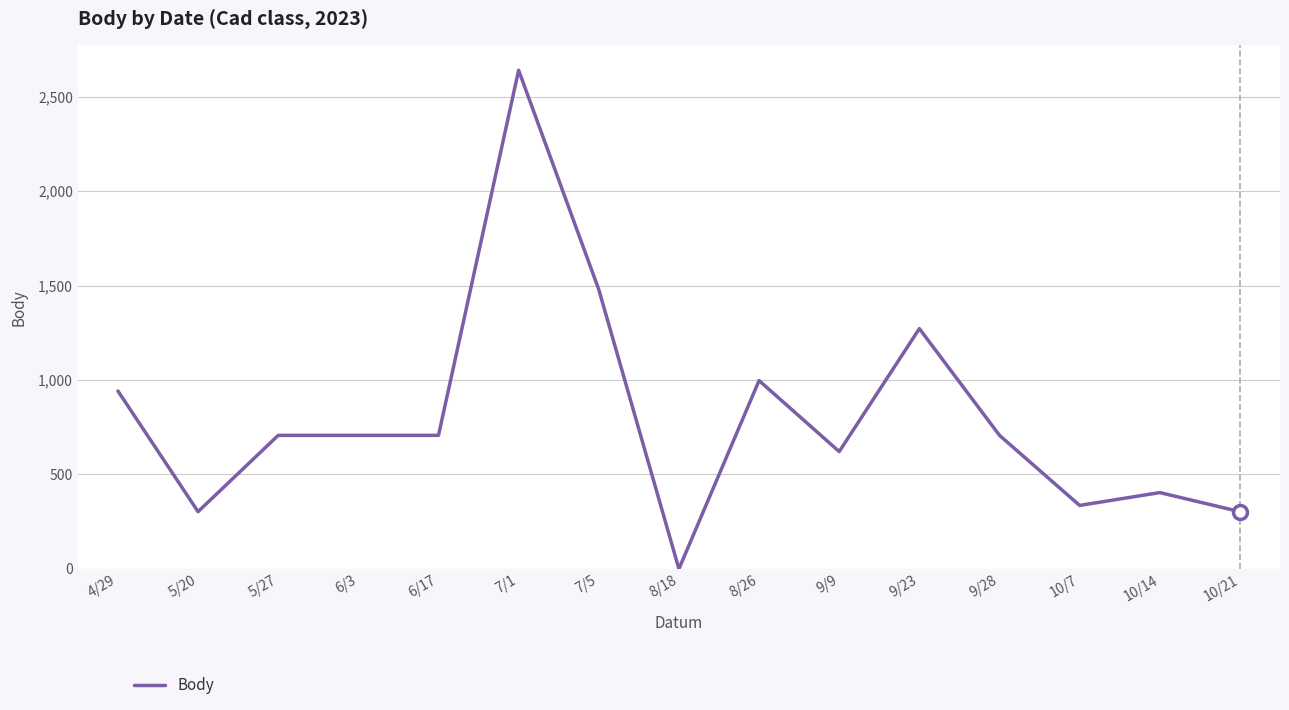

What is the maximum value shown in the chart?

2640